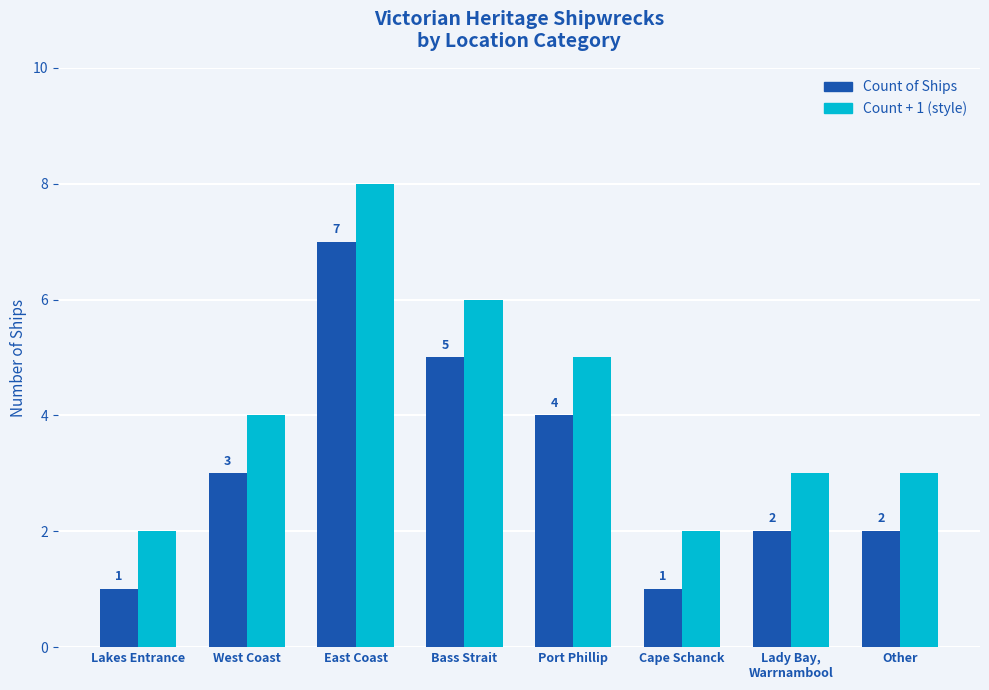

What is the difference between the highest and lowest values at Lakes Entrance?

1